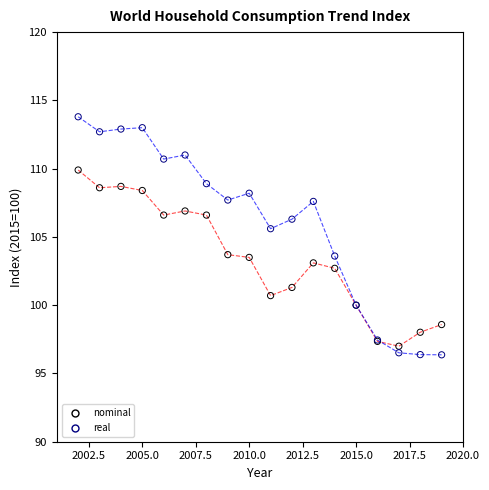

Which series reaches the maximum Y coordinate?

real